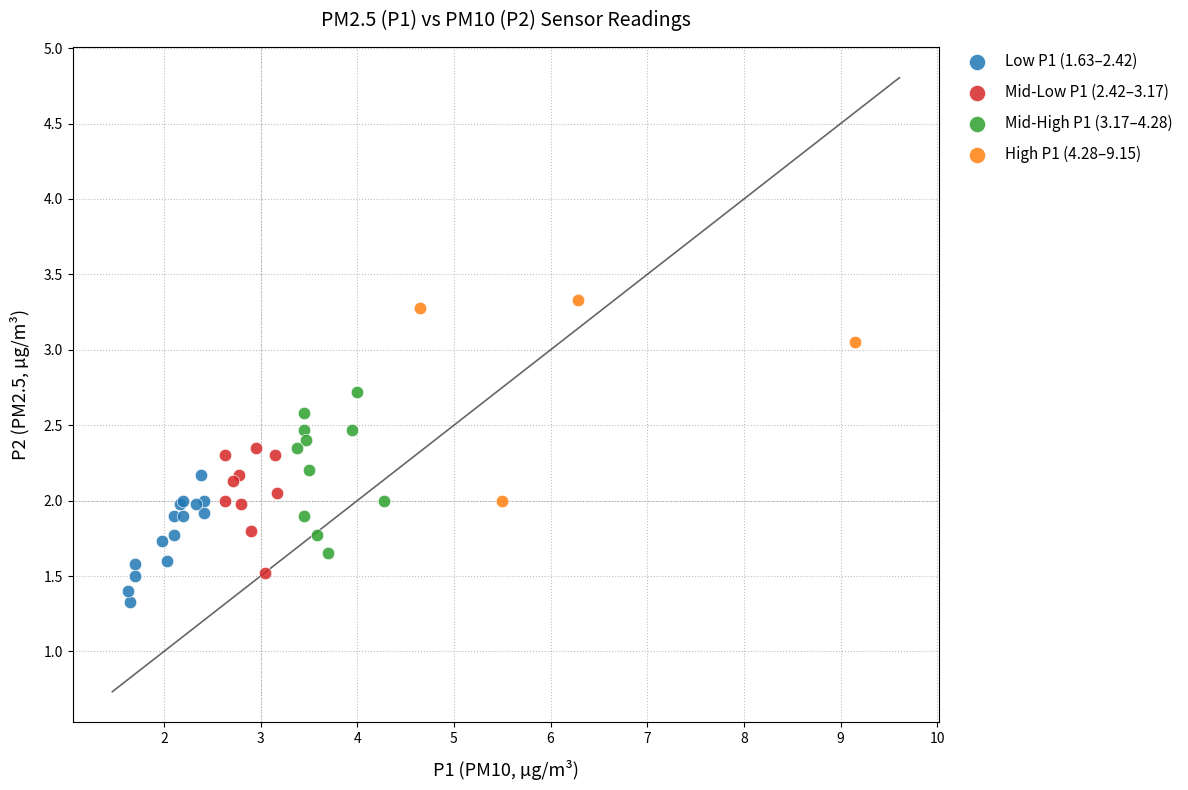

Which series reaches the minimum Y coordinate?

Low P1 (1.63–2.42)